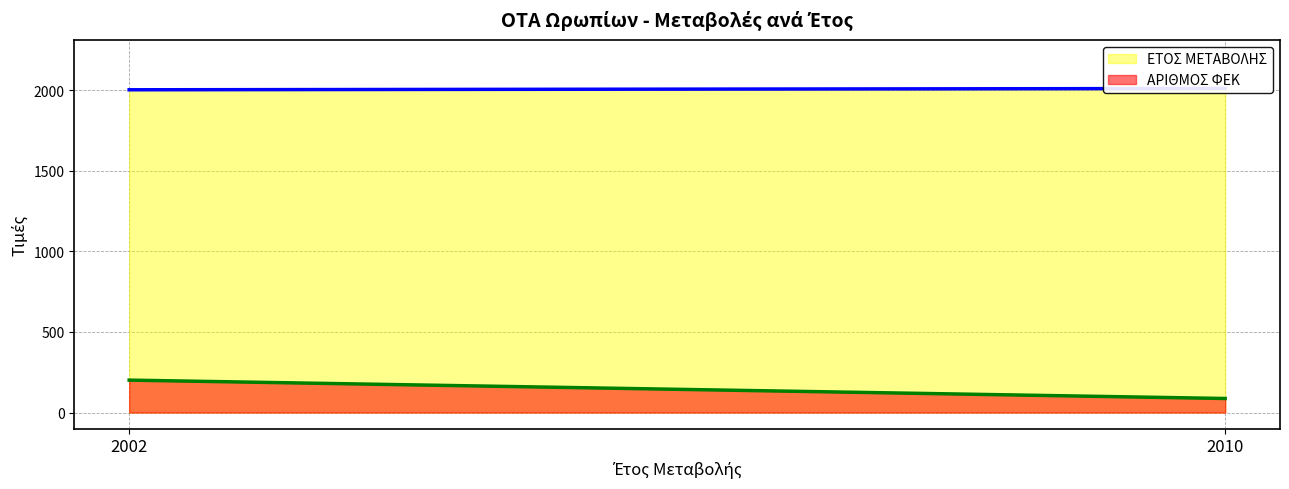

The value of ΕΤΟΣ ΜΕΤΑΒΟΛΗΣ at 2002 is 596. True or false?

False